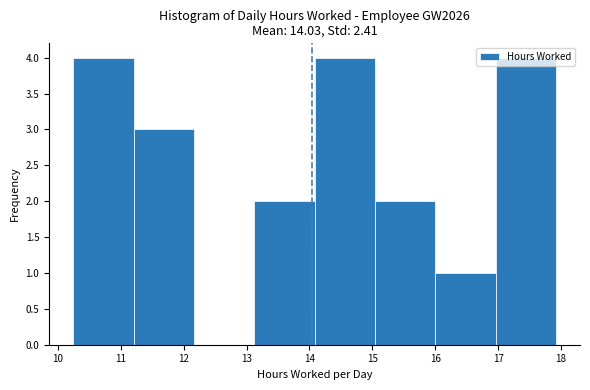

Reading left to right, list every bar in this chart as the range it spans on the x-axis followed by its height. Neither the bar edges nor the heights are printed on the chart, so give them approximately, as read against the axes.

10.24 to 11.20: 4
11.20 to 12.16: 3
12.16 to 13.12: 0
13.12 to 14.08: 2
14.08 to 15.04: 4
15.04 to 16.00: 2
16.00 to 16.96: 1
16.96 to 17.92: 4